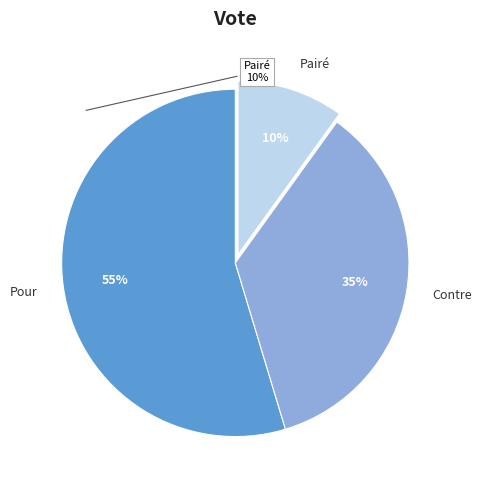

Which has a higher value, Contre or Pairé?

Contre